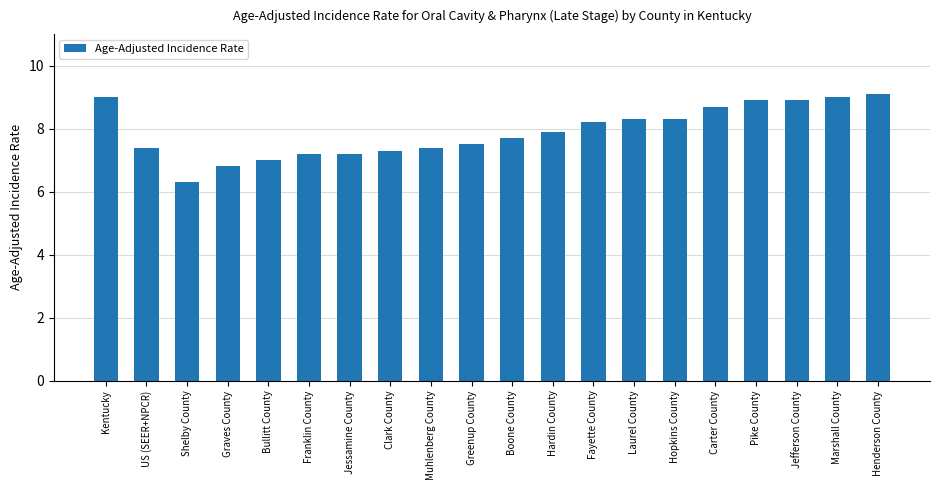

What is the difference between the second highest and minimum values?

2.7